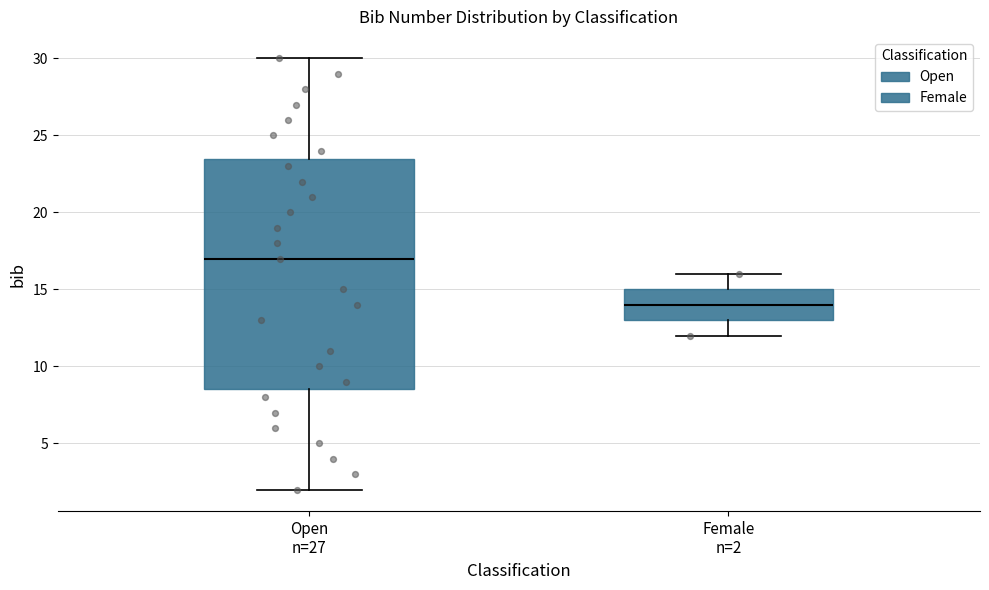

Reading left to right, transcribe this box plot: for each box, give where its median line is, the range the box spans, and where its two whiskers end, as read against the y-axis. The values are not printed on the chart, so give them approximately, as read against the axis.

Open n=27: median 17.0, box 8.5 to 23.5, whiskers 2.0 to 30.0
Female n=2: median 14.0, box 13.0 to 15.0, whiskers 12.0 to 16.0